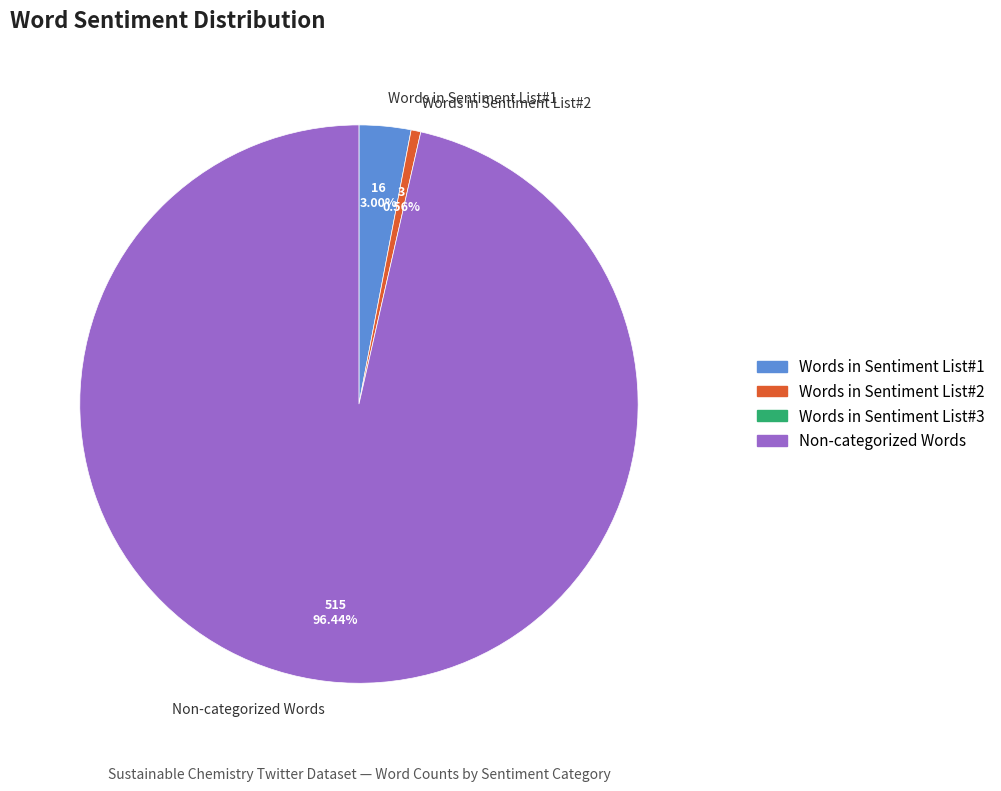

Between Non-categorized Words and Words in Sentiment List#1, which is larger?

Non-categorized Words